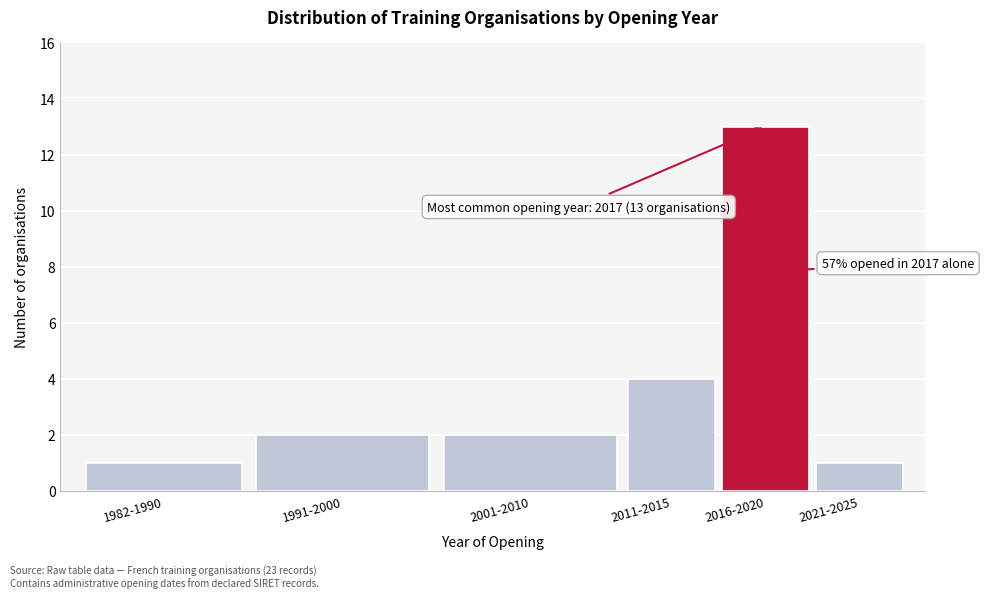

Reading left to right, extract all data points from this chart.

1	2	2	4	13	1